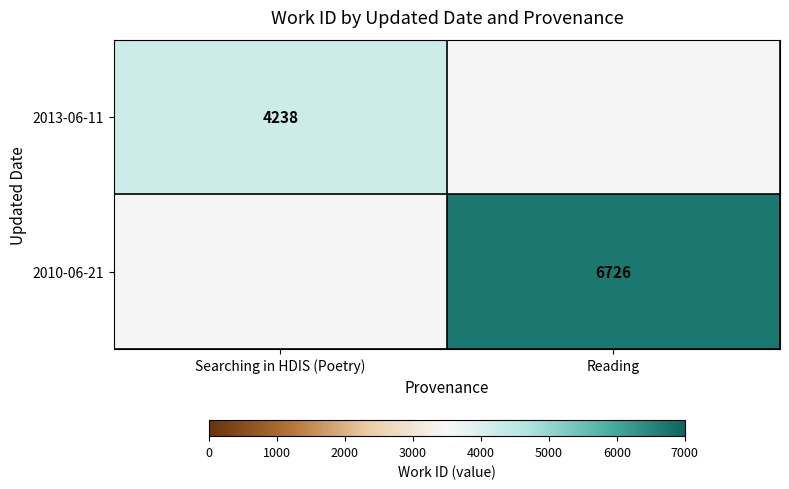

True or false: 2013-06-11 has a value of 6941 at Searching in HDIS (Poetry).

False